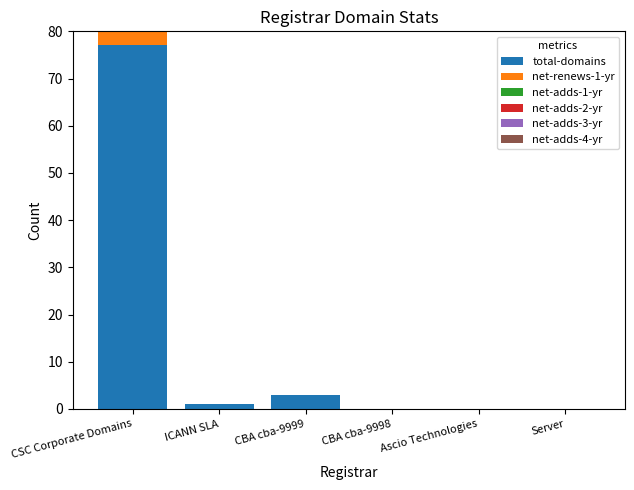

Which category has the highest value in the total-domains series?

CSC Corporate Domains